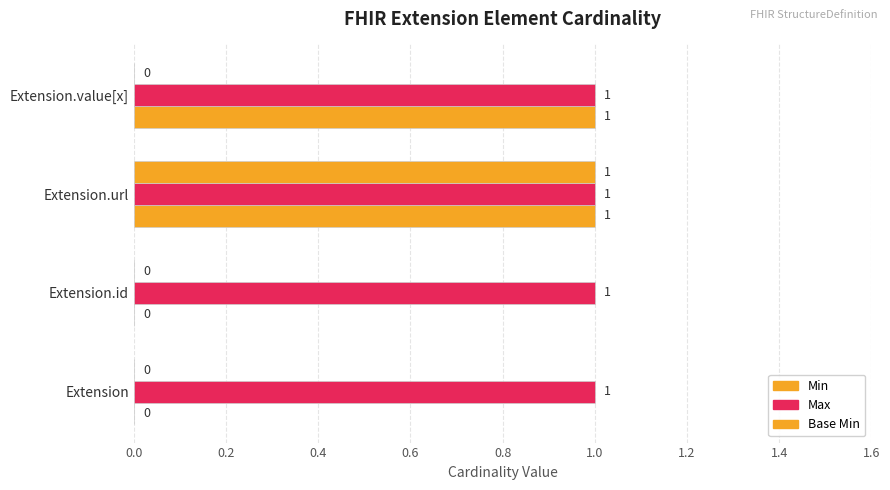

Count the number of categories in the chart.

4